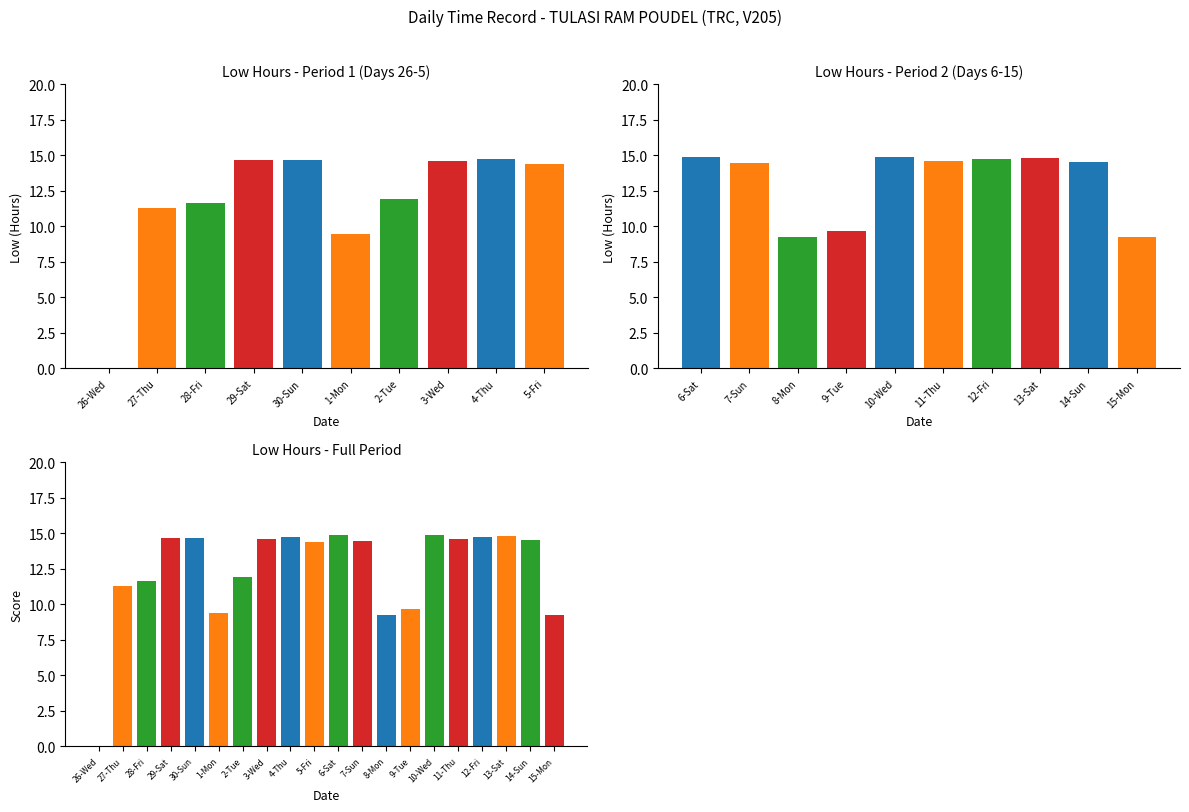

Does the chart contain stacked bars?

No